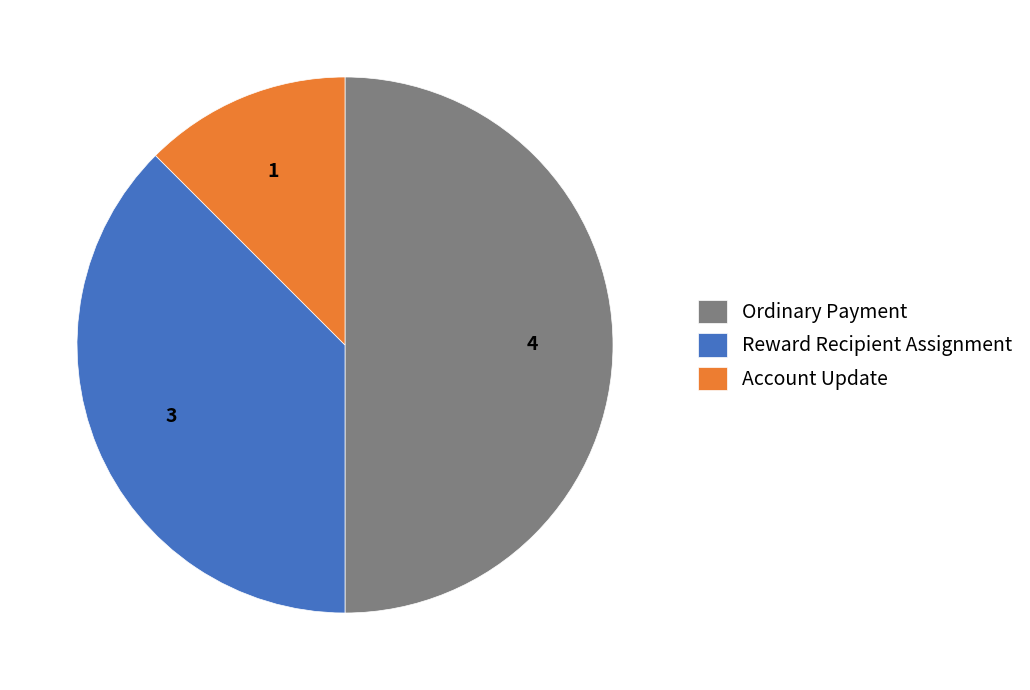

Is it true that Ordinary Payment is 29% of the pie?

False